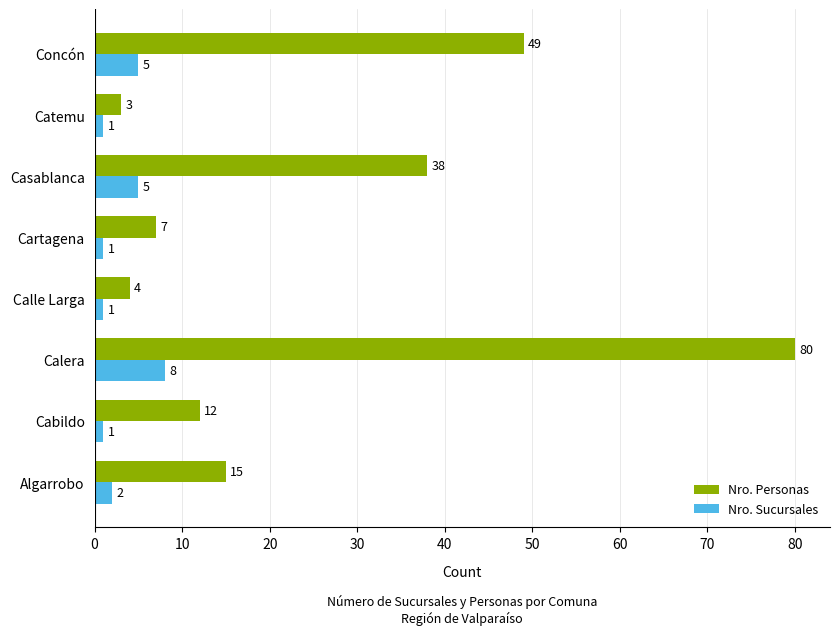

Rank the series by their maximum value, from lowest to highest.

Nro. Sucursales, Nro. Personas